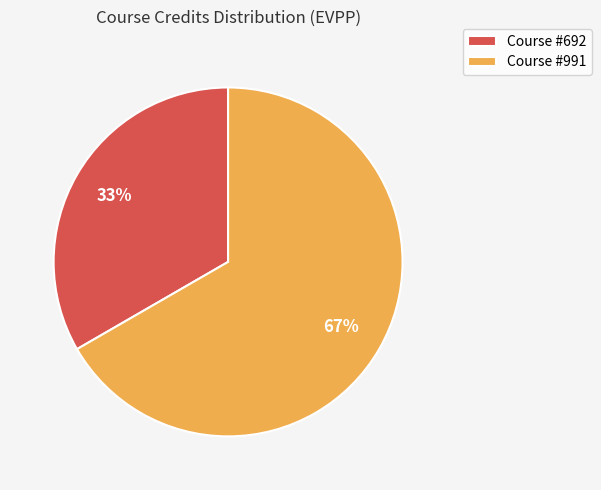

To the nearest percent, what is the average slice percentage?

50%